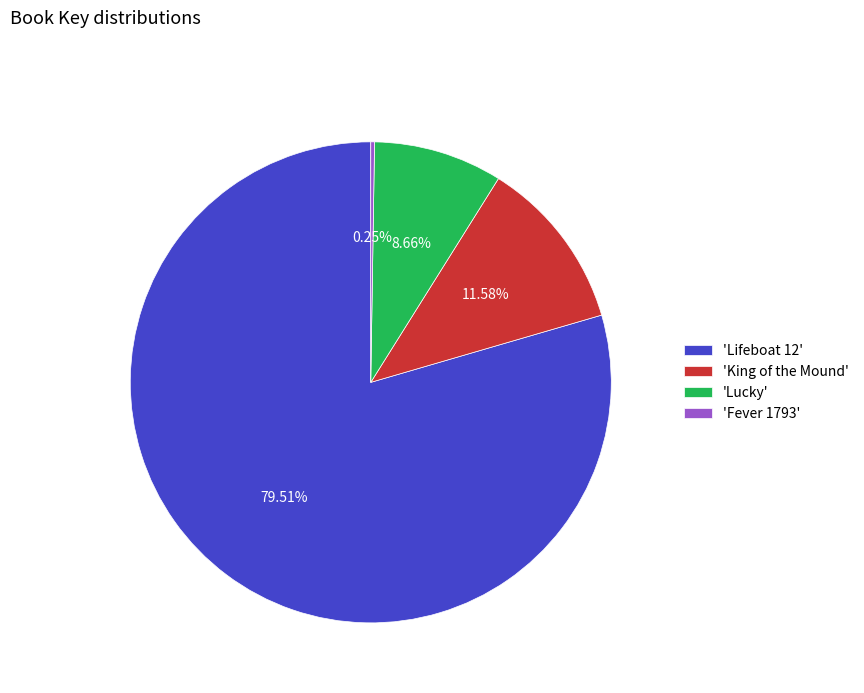

Does 'Lifeboat 12' account for over 50% of the chart?

Yes